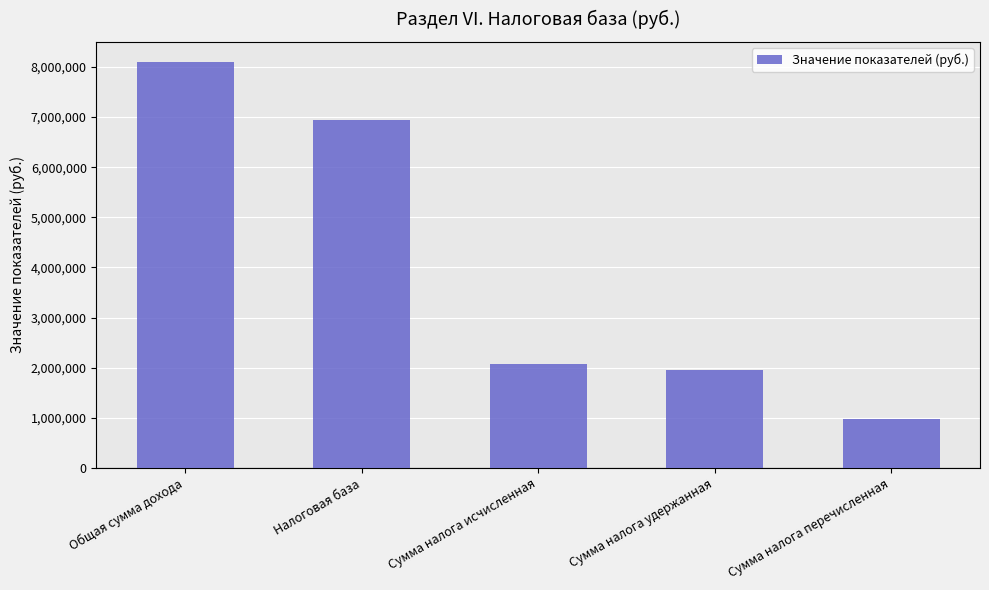

True or false: the data shows 6934519 at Налоговая база.

True